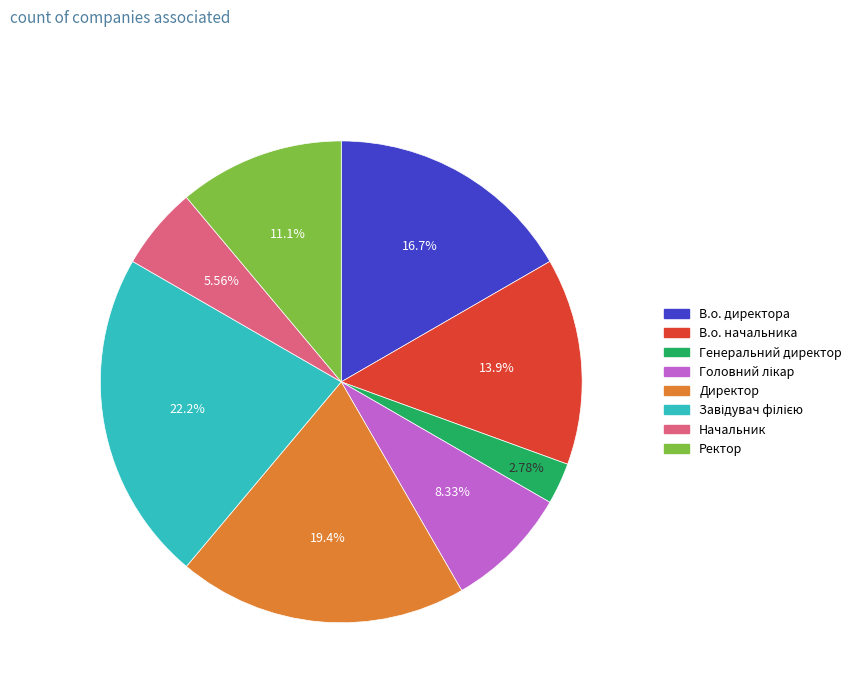

How many segments does this pie chart have?

8